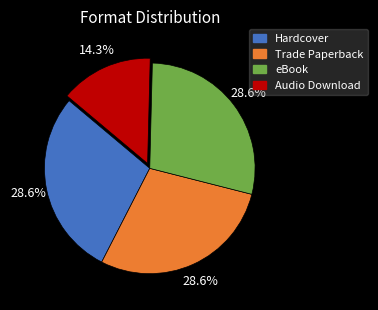

Does any single category account for the majority?

No